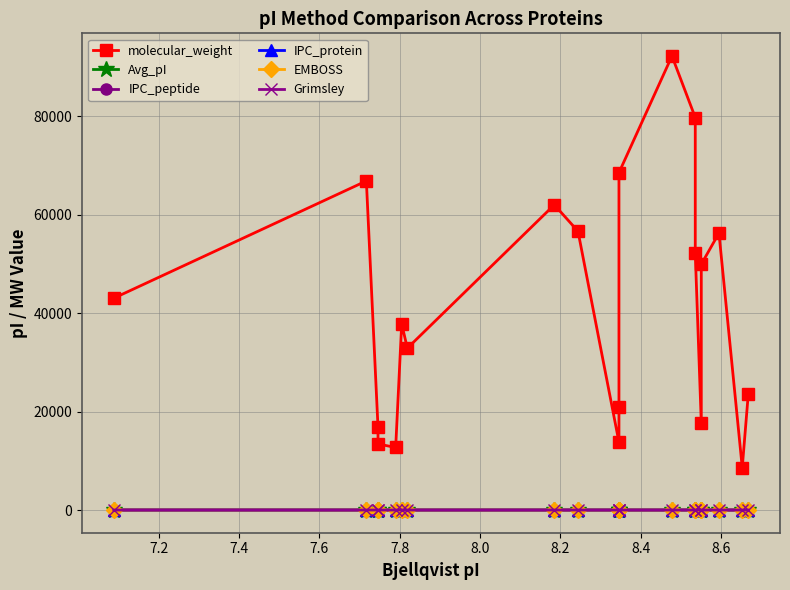

What is the maximum value shown in the chart?

92241.4